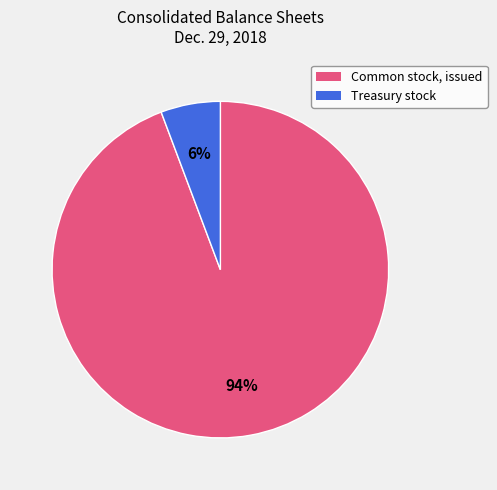

What percentage is the Treasury stock slice, to the nearest percent?

6%